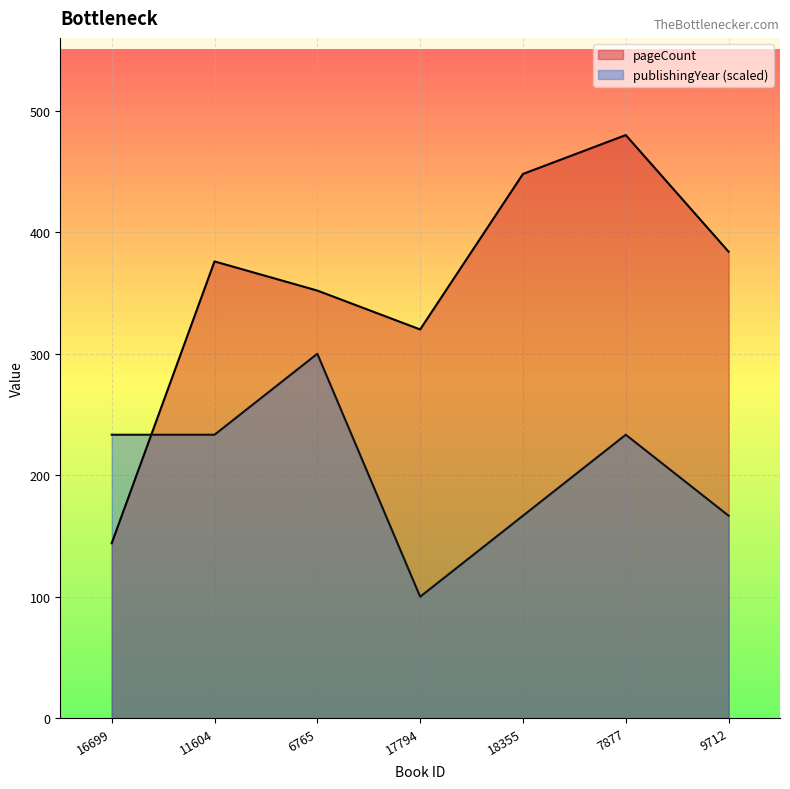

What are all the series names shown in the legend?

pageCount, publishingYear (scaled)